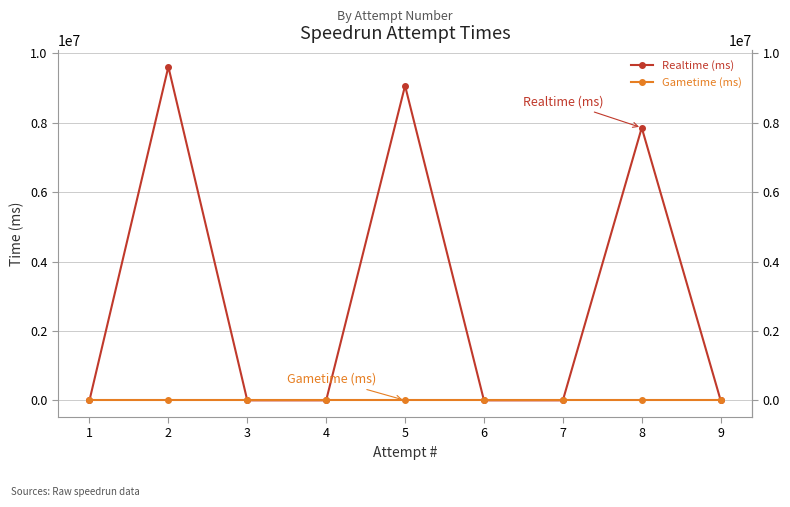

What is the average value of the Realtime (ms) series?

2948441